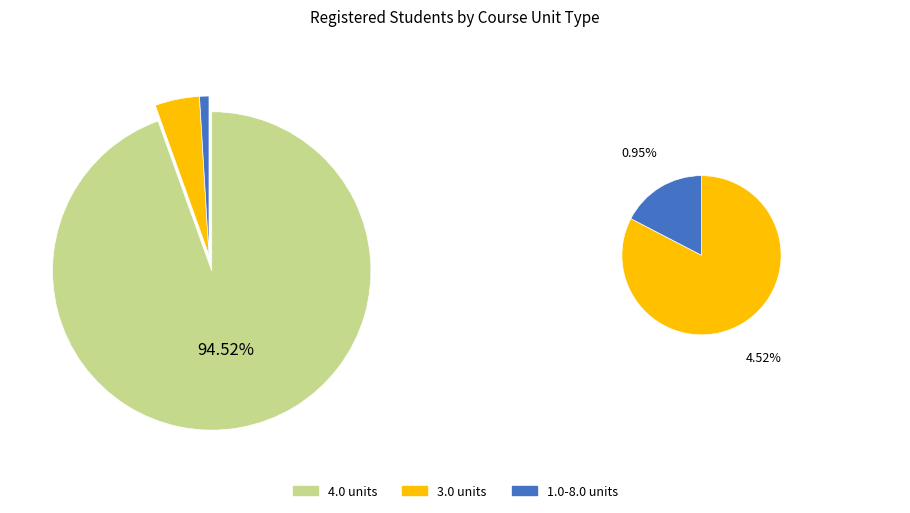

Is 12 the majority of the pie?

No